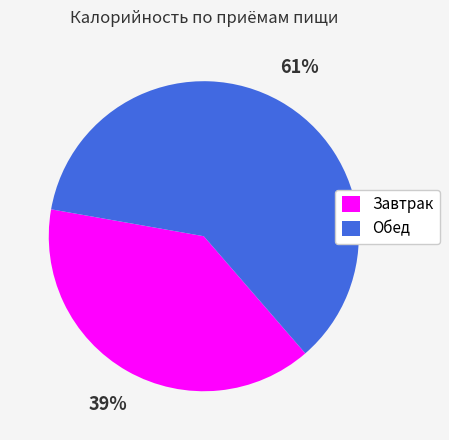

The Завтрак slice represents 24% of the pie. True or false?

False